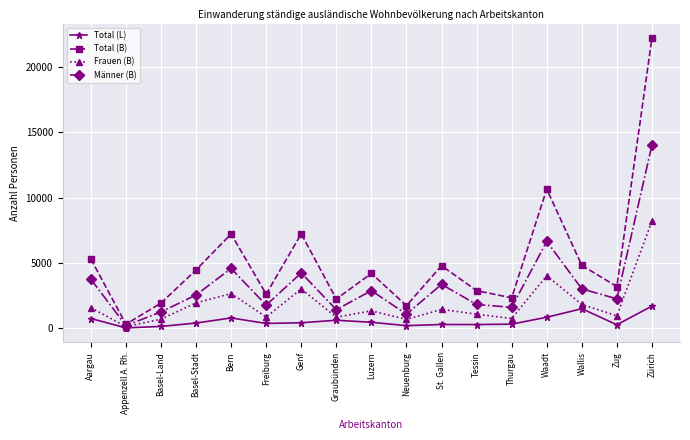

How many lines are shown in the chart?

4